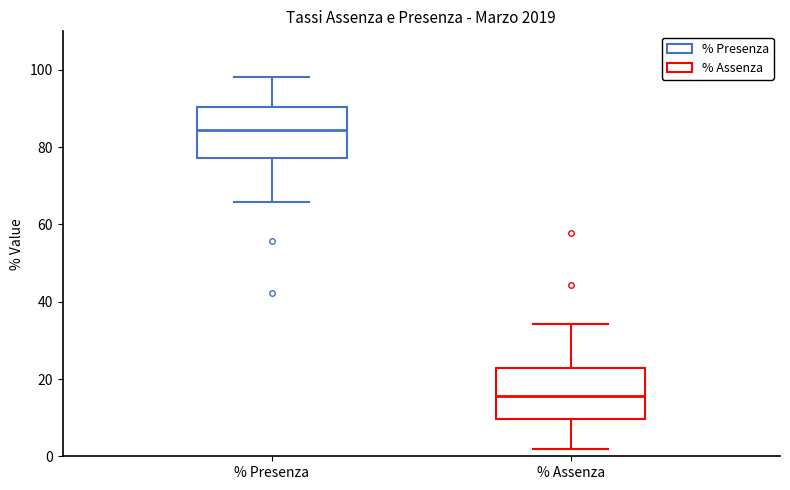

Which box has the highest median line?

% Presenza